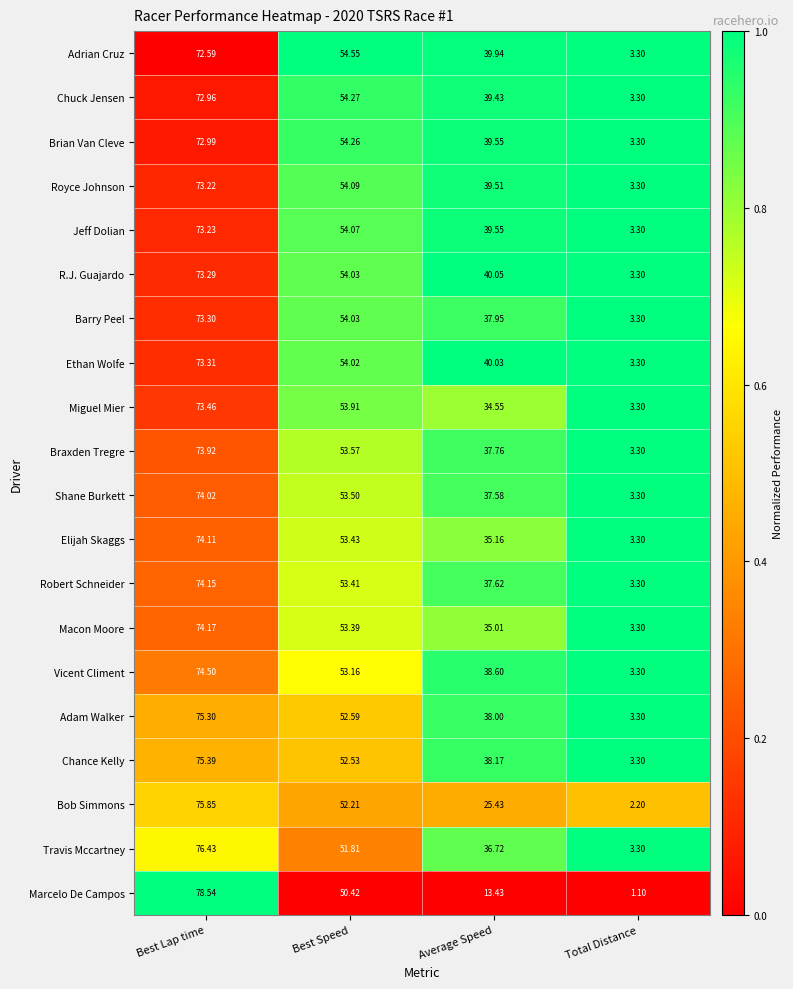

Which series has the largest total across all categories?

R.J. Guajardo